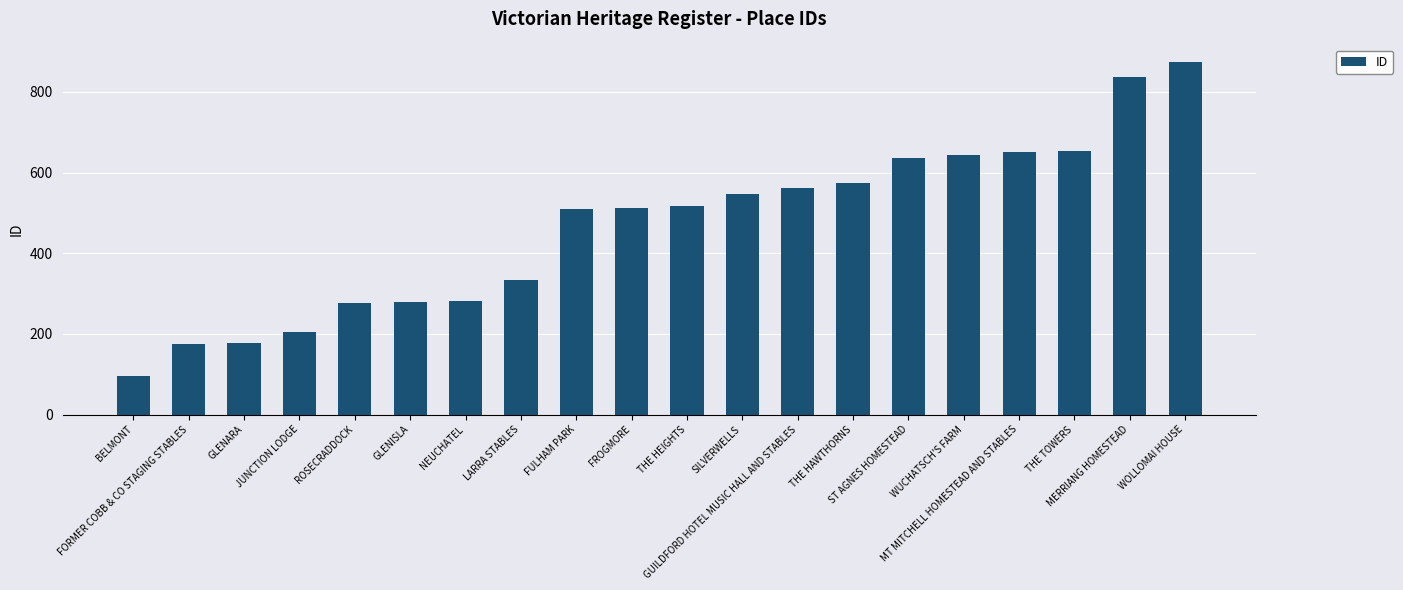

Are the bars grouped side by side (vs. stacked)?

No